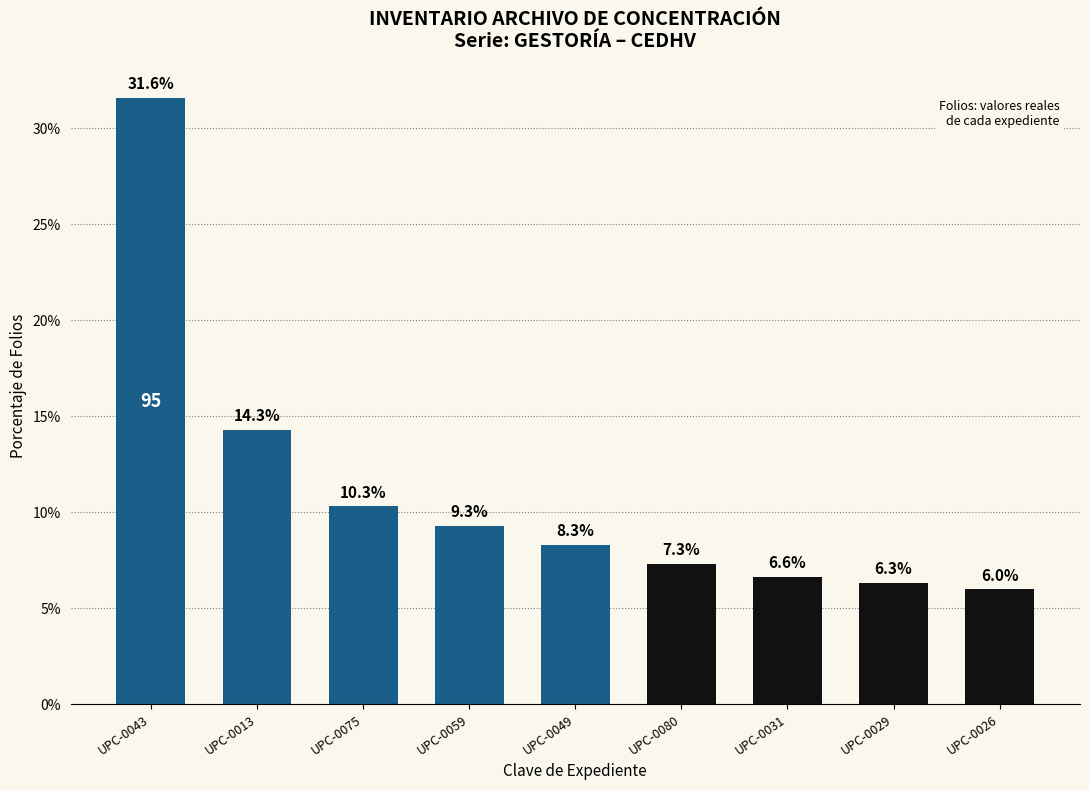

List the labels in order of value, smallest first.

UPC-0026, UPC-0029, UPC-0031, UPC-0080, UPC-0049, UPC-0059, UPC-0075, UPC-0013, UPC-0043